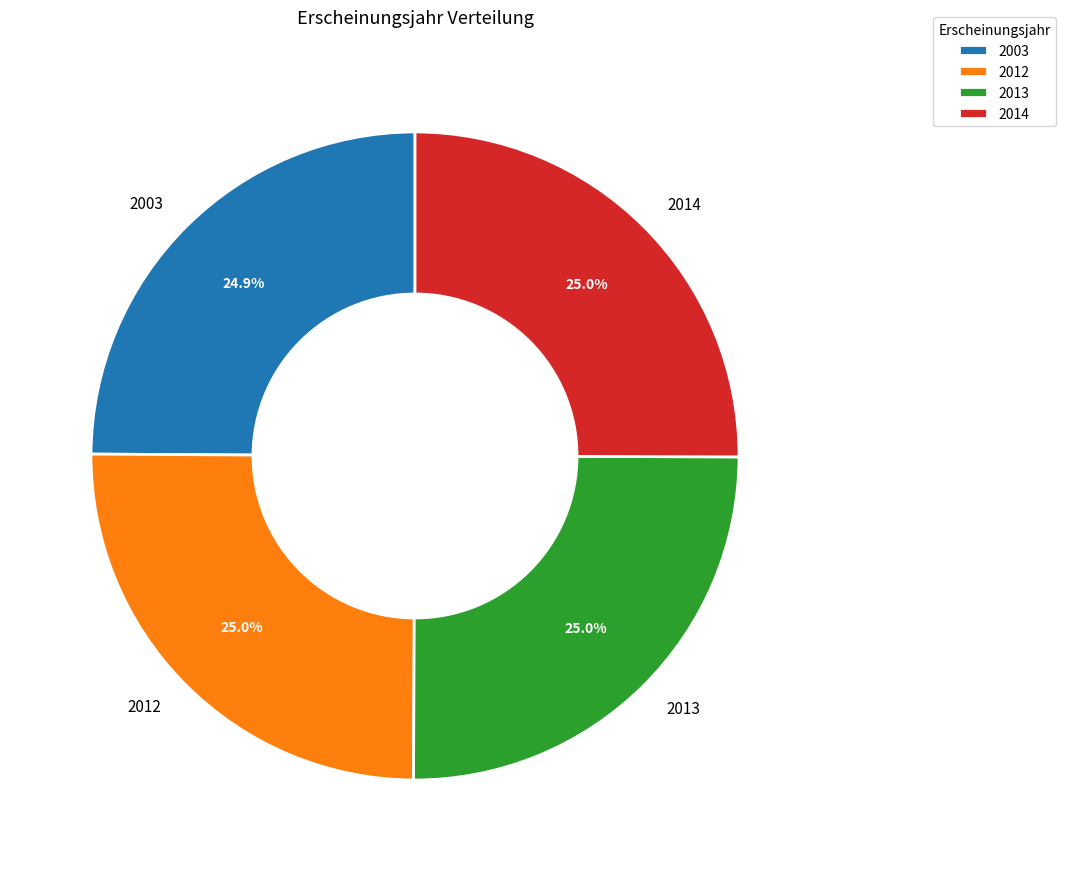

Is 2003 the majority of the pie?

No